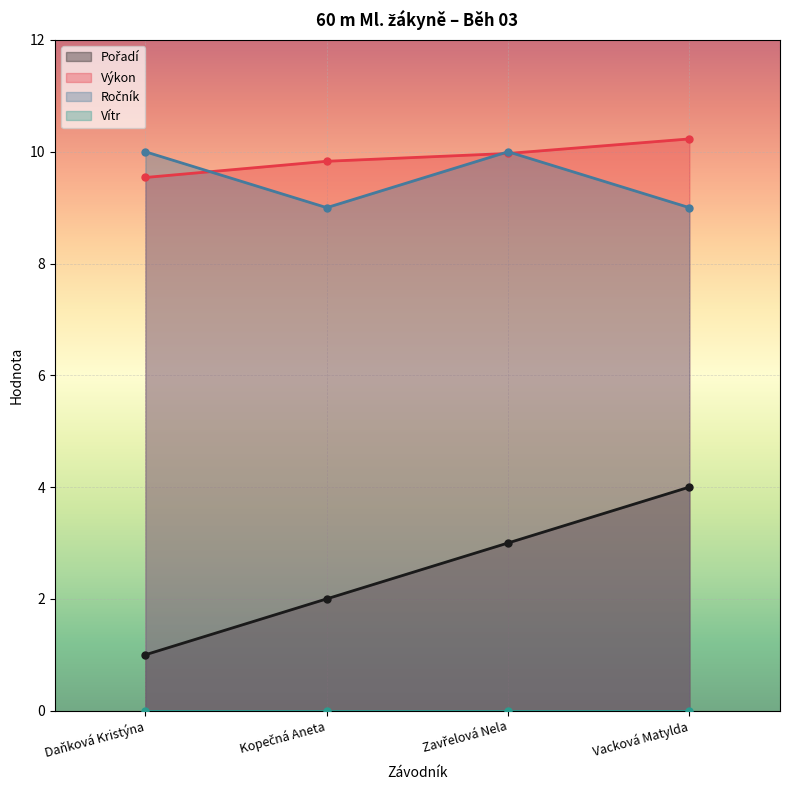

Which category has the highest value in the Ročník series?

Daňková Kristýna